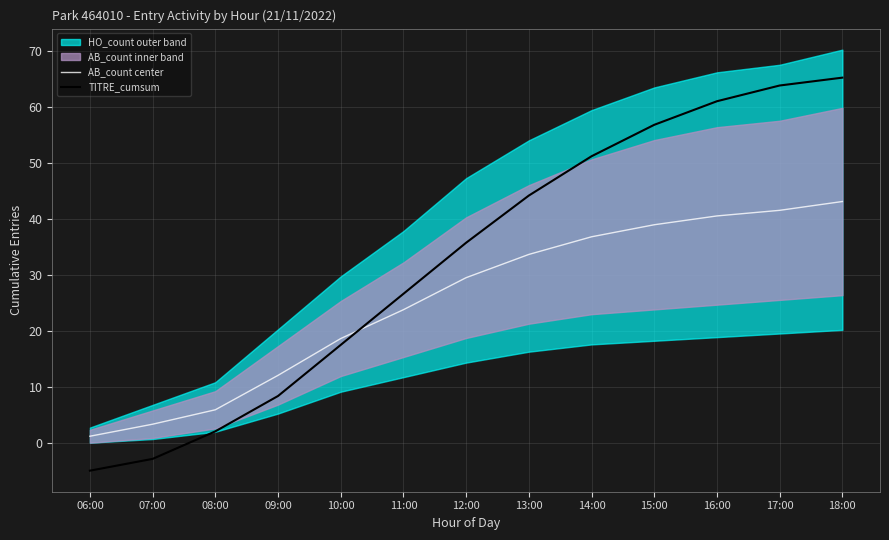

What is the maximum value shown in the chart?

65.2